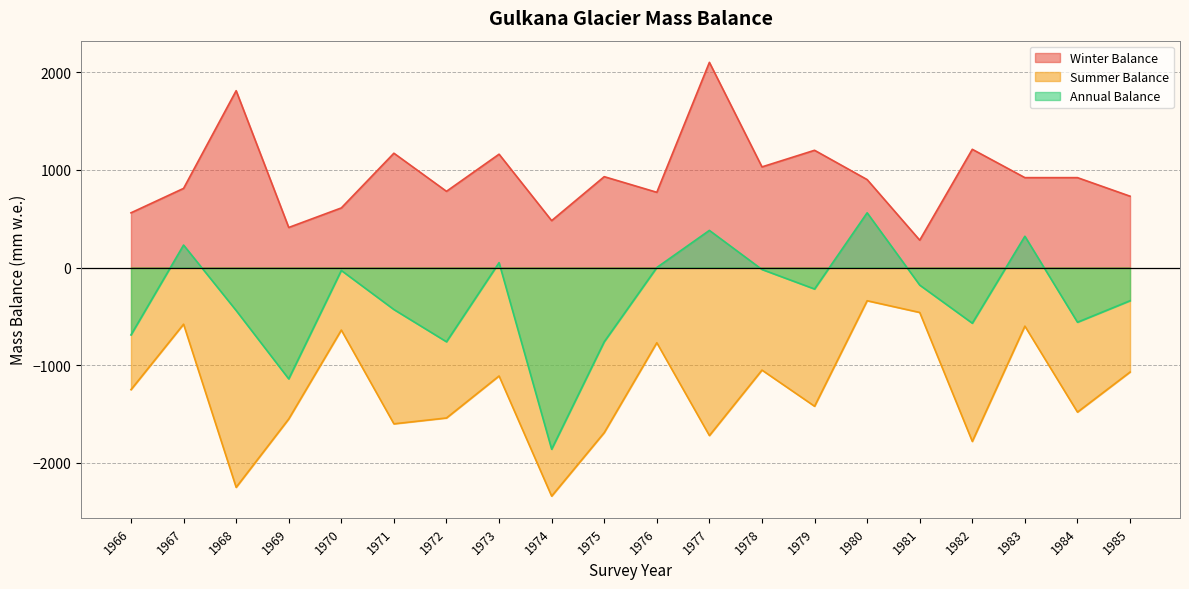

What is the average value of the Summer Balance series?

-1262